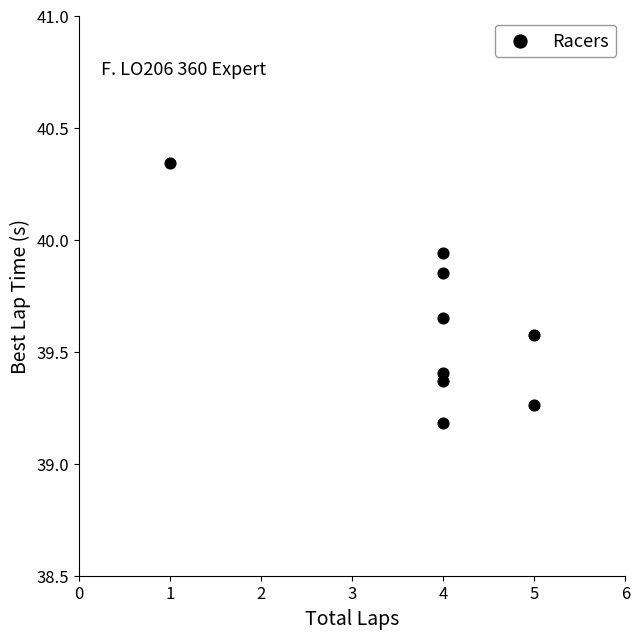

What is the range of X values (max minus min)?

4.0